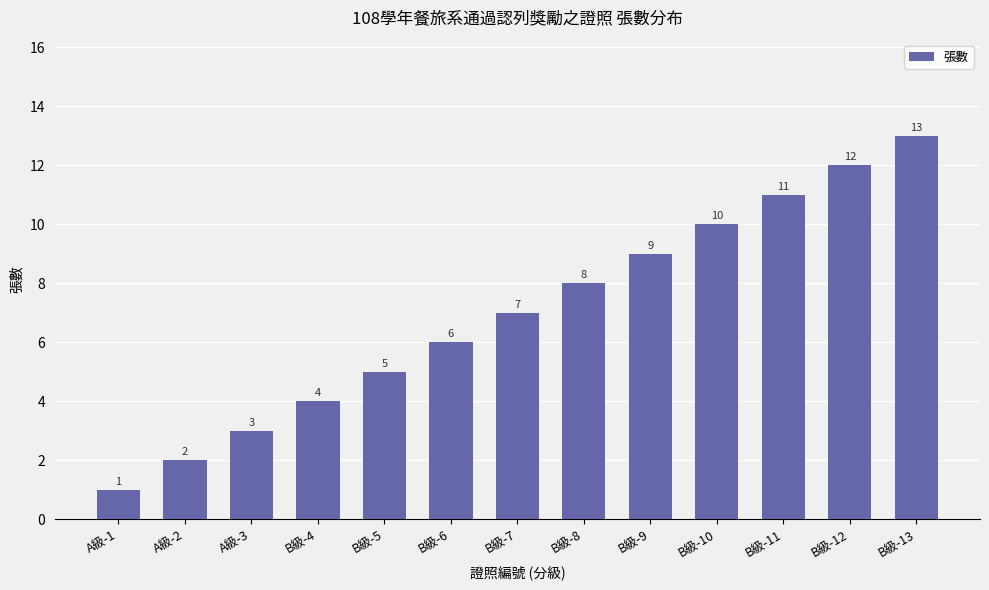

List the labels in order of value, largest first.

B級-13, B級-12, B級-11, B級-10, B級-9, B級-8, B級-7, B級-6, B級-5, B級-4, A級-3, A級-2, A級-1